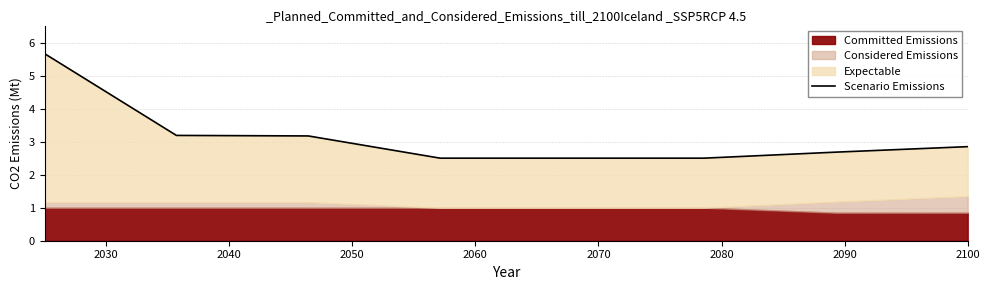

Is it true that the value at 2070 is 3.3?

False